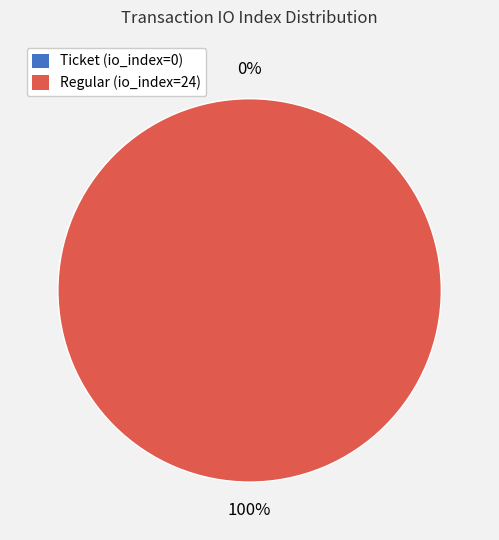

To the nearest percent, what is the average slice percentage?

50%